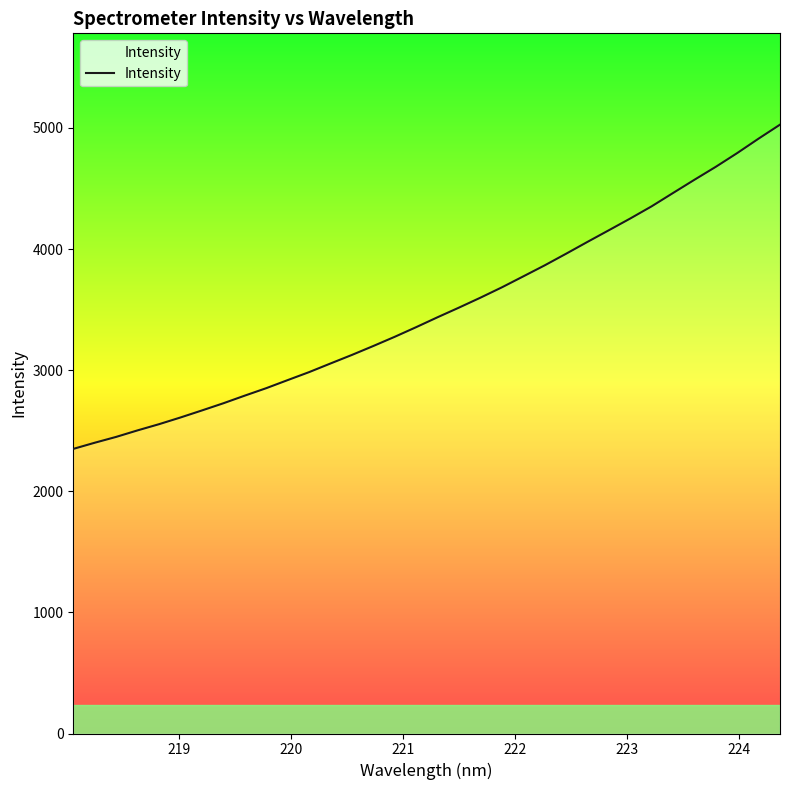

What is the difference between the maximum and minimum values?

2677.1